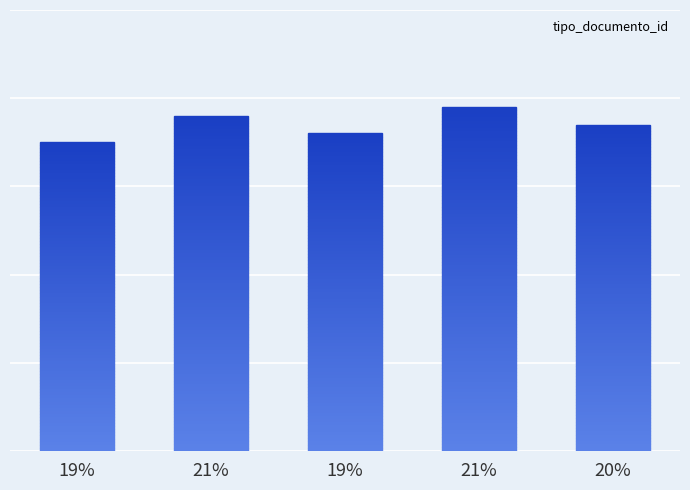

Which has a higher value, 21% or 20%?

21%